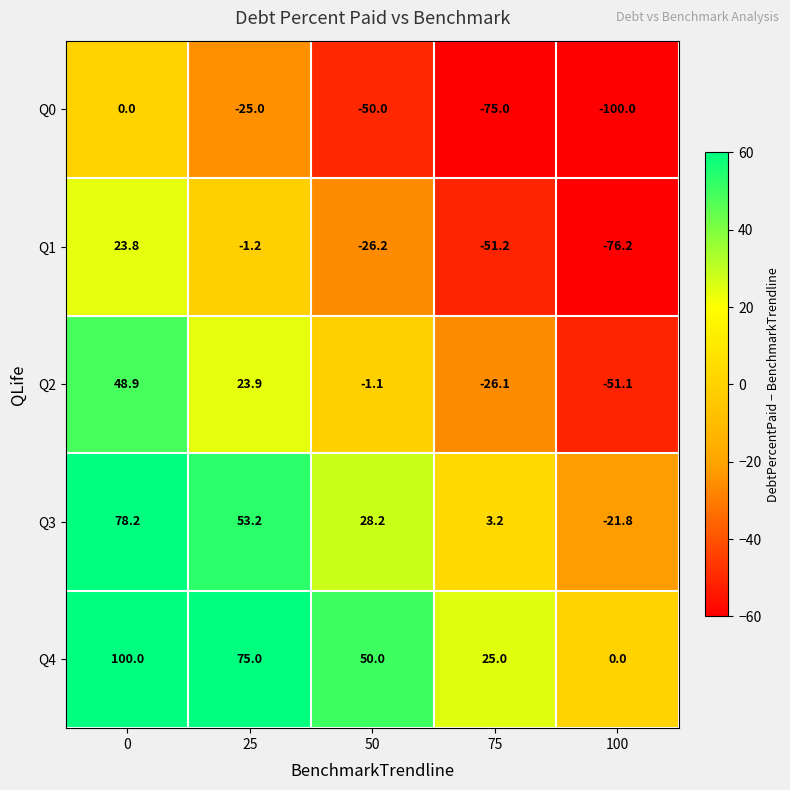

Reading left to right, what are all the values shown in this chart?

Q0: 0=0.0	25=-25.0	50=-50.0	75=-75.0	100=-100.0
Q1: 0=23.8	25=-1.2	50=-26.2	75=-51.2	100=-76.2
Q2: 0=48.9	25=23.9	50=-1.1	75=-26.1	100=-51.1
Q3: 0=78.2	25=53.2	50=28.2	75=3.2	100=-21.8
Q4: 0=100.0	25=75.0	50=50.0	75=25.0	100=0.0